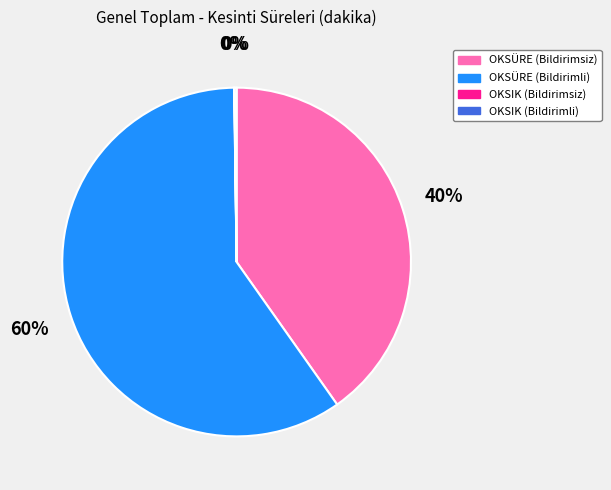

Does OKSÜRE (Bildirimli) represent more than half of the total?

Yes